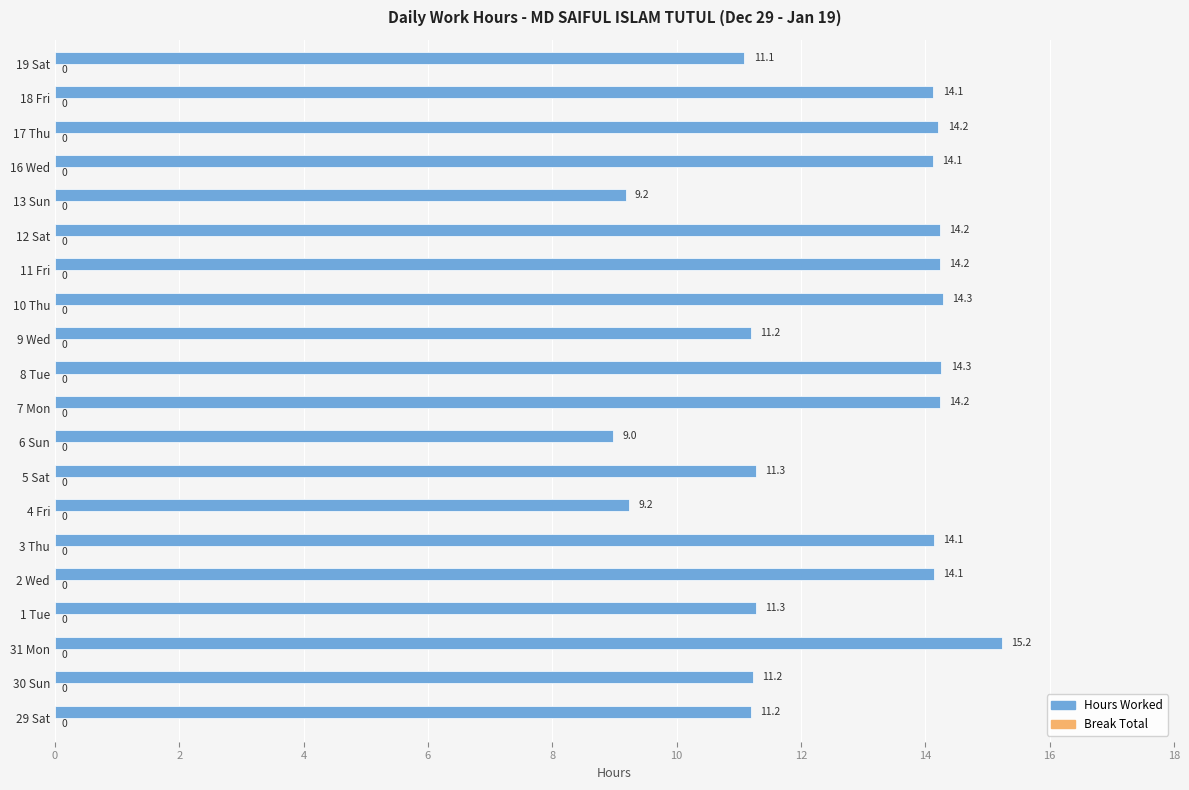

Is it true that the value at 7 Mon is 14.2?

True